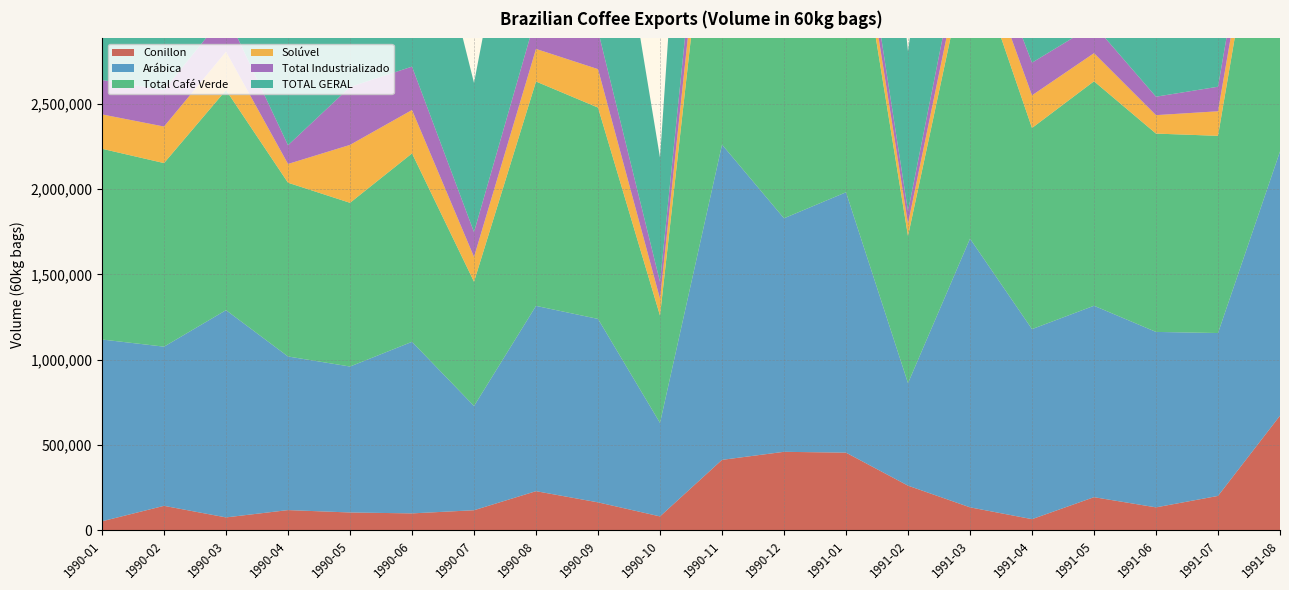

Reading right to left, what are all the values shown in this chart?

Conillon: 671755	201225	134108	193803	64963	134297	261385	454838	459797	412608	81134	163439	229047	117306	98767	104121	118122	75235	143060	52468
Arábica: 1549204	954959	1028632	1122307	1114181	1575271	601040	1526567	1369188	1848290	548070	1075531	1086333	611127	1005956	855682	900599	1215000	933231	1065752
Total Café Verde: 2220959	1156184	1162740	1316110	1179144	1709568	862425	1981405	1828985	2260898	629204	1238970	1315380	728433	1104723	959803	1018721	1290235	1076291	1118220
Solúvel: 129158	143930	108175	164718	191393	136476	72998	130371	163686	246157	98808	225367	191129	145586	254316	339583	109949	225253	214208	201506
Total Industrializado: 129595	143930	108175	164885	191562	137329	72998	131218	163686	246506	98808	225506	191129	145736	254316	339583	109949	225253	214208	201506
TOTAL GERAL: 2350554	1300114	1270915	1480995	1370706	1846897	935423	2112623	1992671	2507404	728012	1464476	1506509	874169	1359039	1299386	1128670	1515488	1290499	1319726